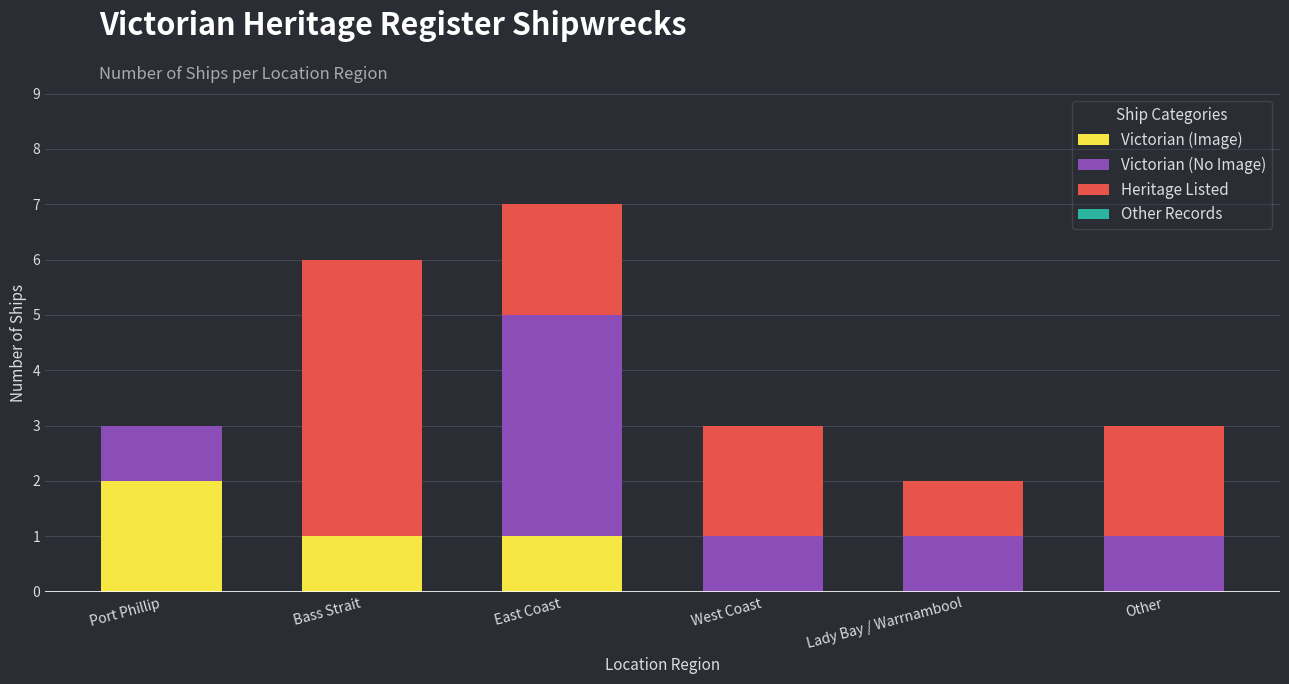

The Victorian (Image) series shows 1 at Bass Strait. True or false?

True